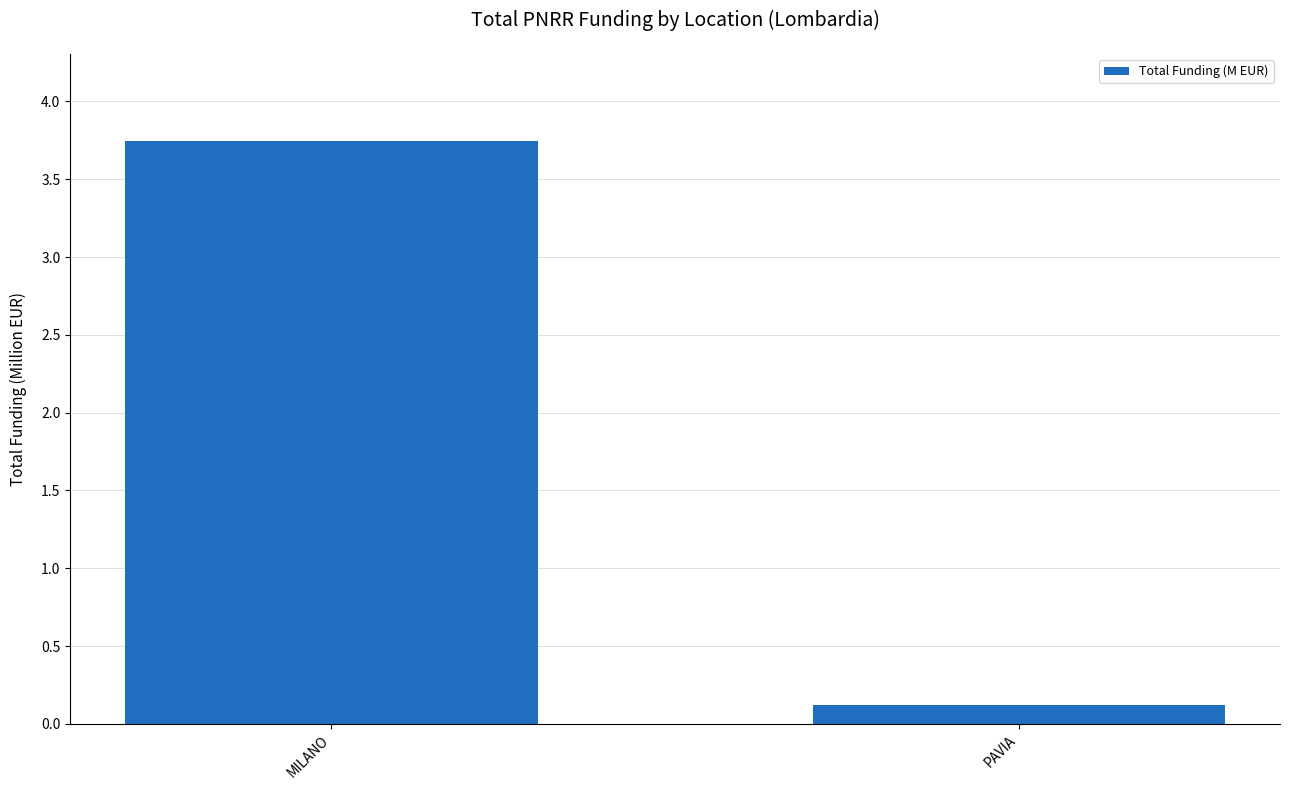

What position from the left is PAVIA?

2